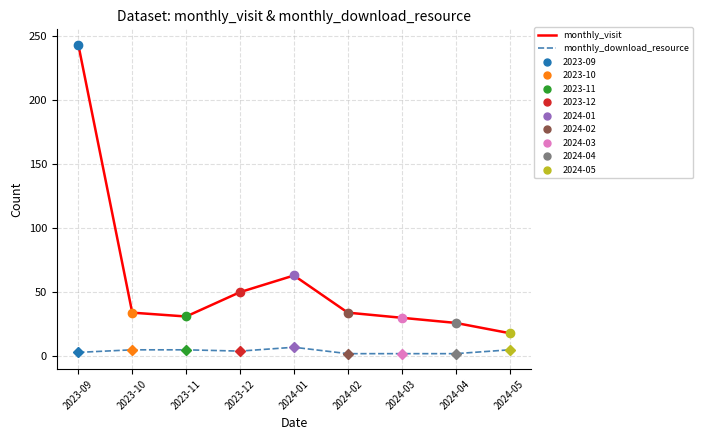

Rank the categories by monthly_download_resource value from lowest to highest.

2024-02, 2024-03, 2024-04, 2023-09, 2023-12, 2023-10, 2023-11, 2024-05, 2024-01